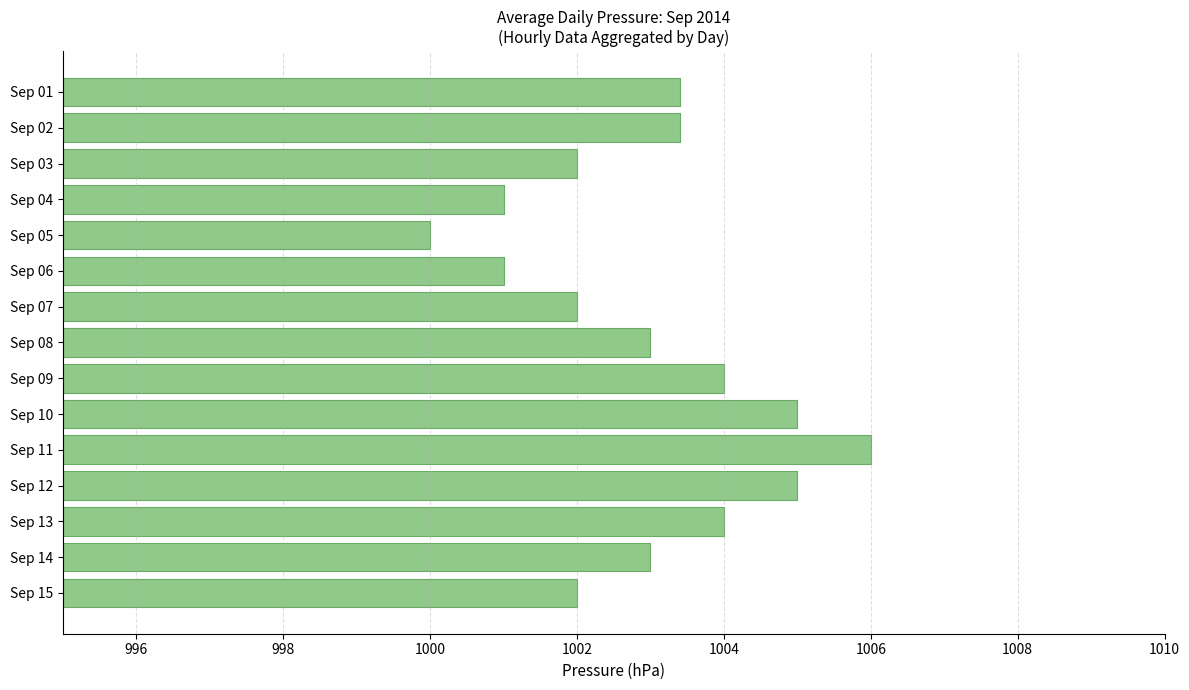

Approximately how many times larger is the value at Sep 02 compared to Sep 06?

1.0